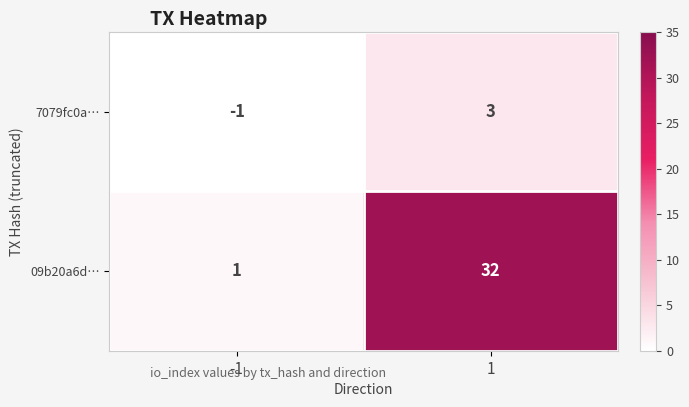

What is the highest value of the 7079fc0a… series?

3